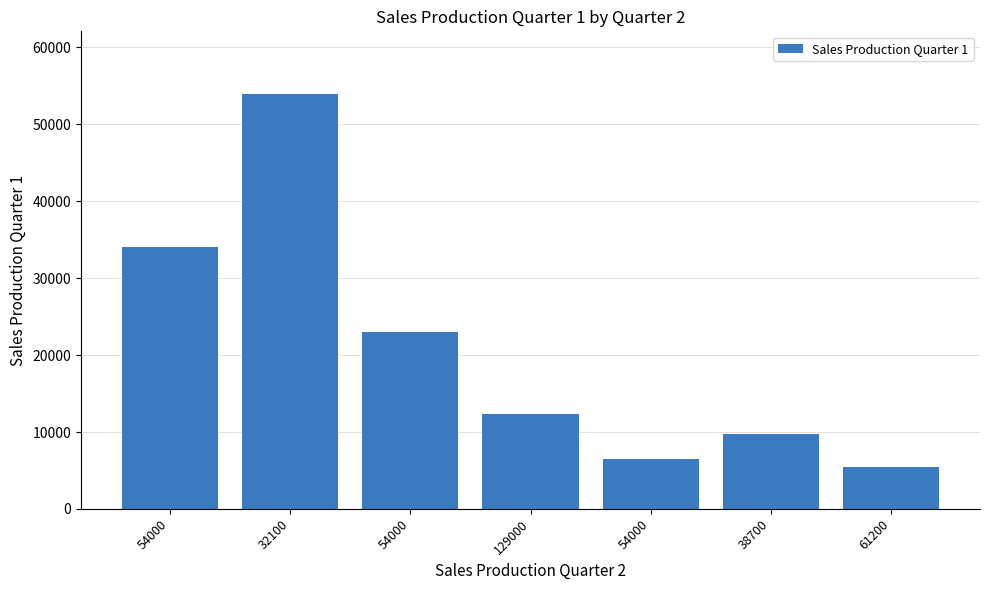

Rank the categories by value from highest to lowest.

32100, 54000, 54000, 129000, 38700, 54000, 61200